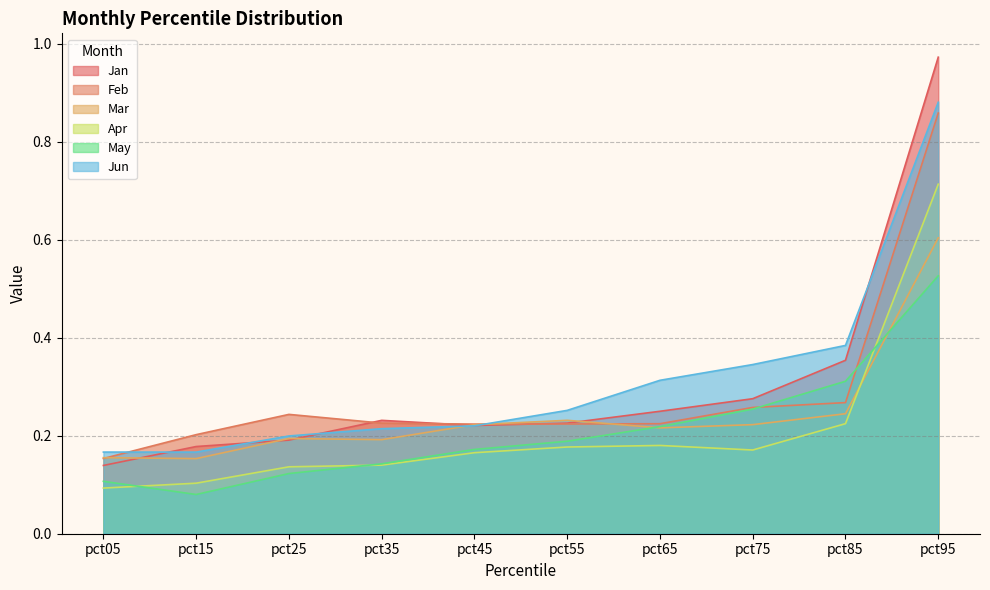

List the series in order of their peak value, highest first.

Jan, Jun, Feb, Apr, Mar, May